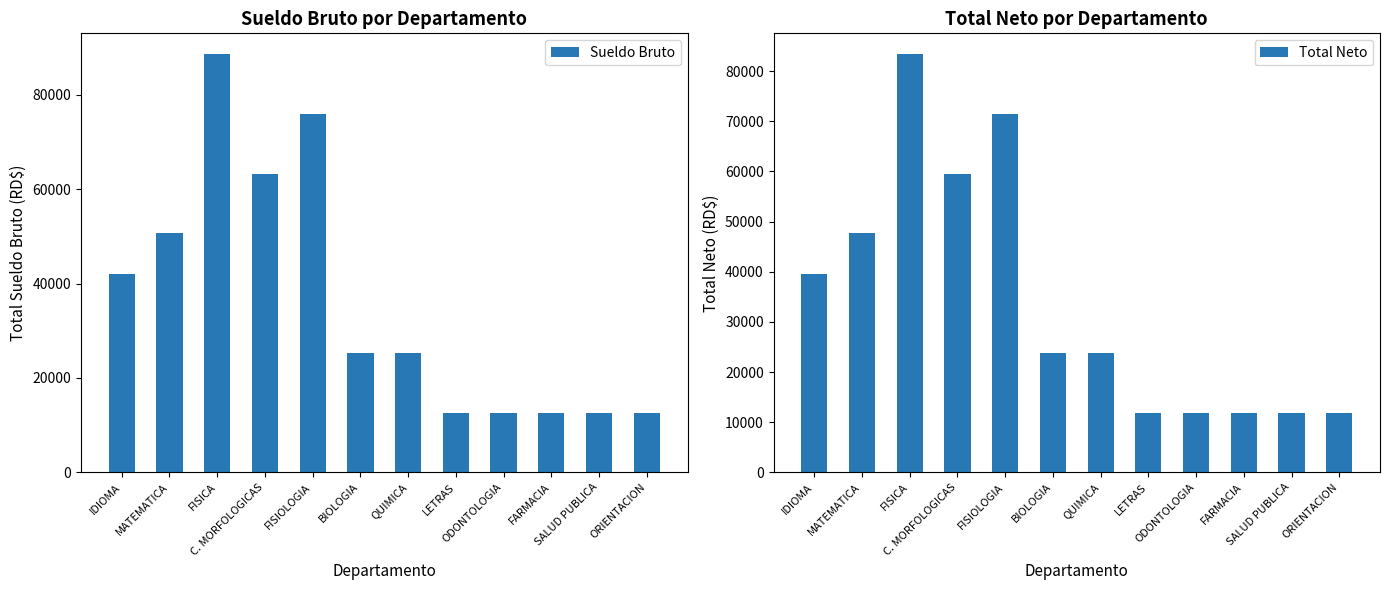

At which label is Total Neto closest to 47646?

MATEMATICA